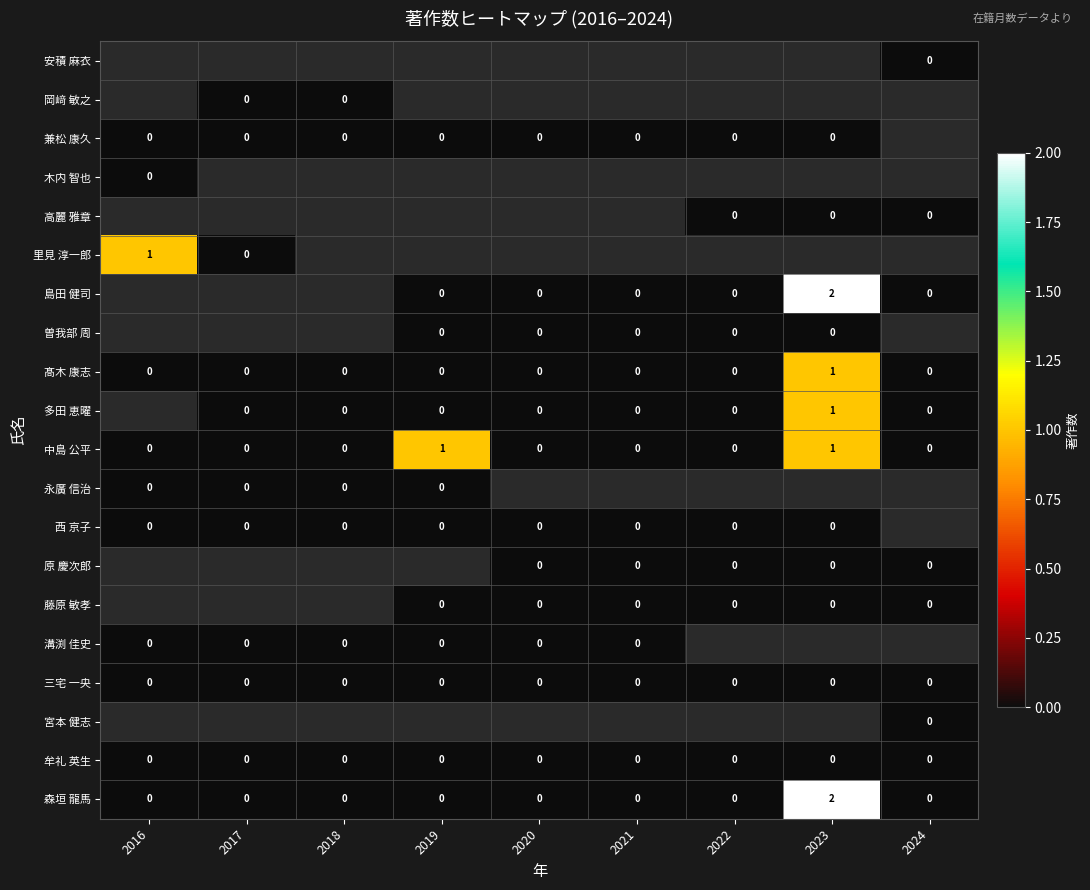

True or false: 牟礼 英生 has a value of 0 at 2018.

True